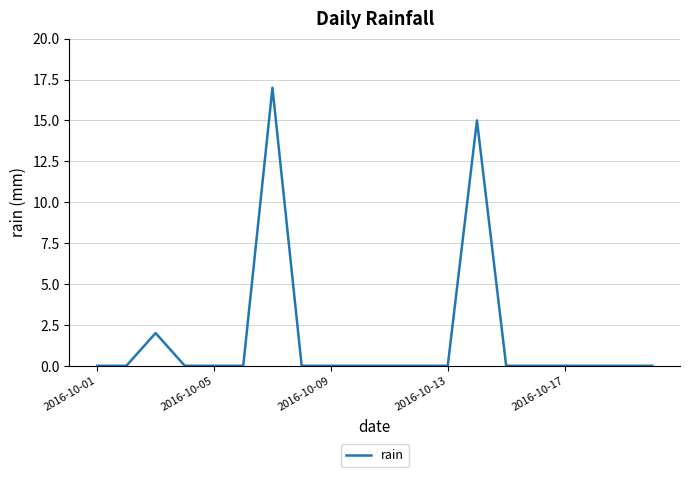

Reading left to right, list all the values displayed in this chart.

0	0	2	0	0	0	17	0	0	0	0	0	0	15	0	0	0	0	0	0